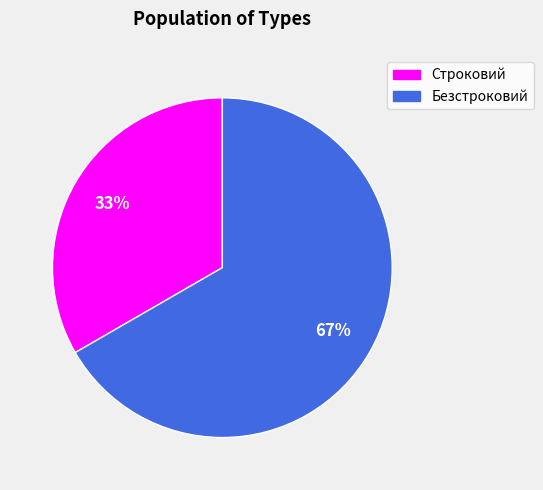

To the nearest percent, what is the average slice percentage?

50%